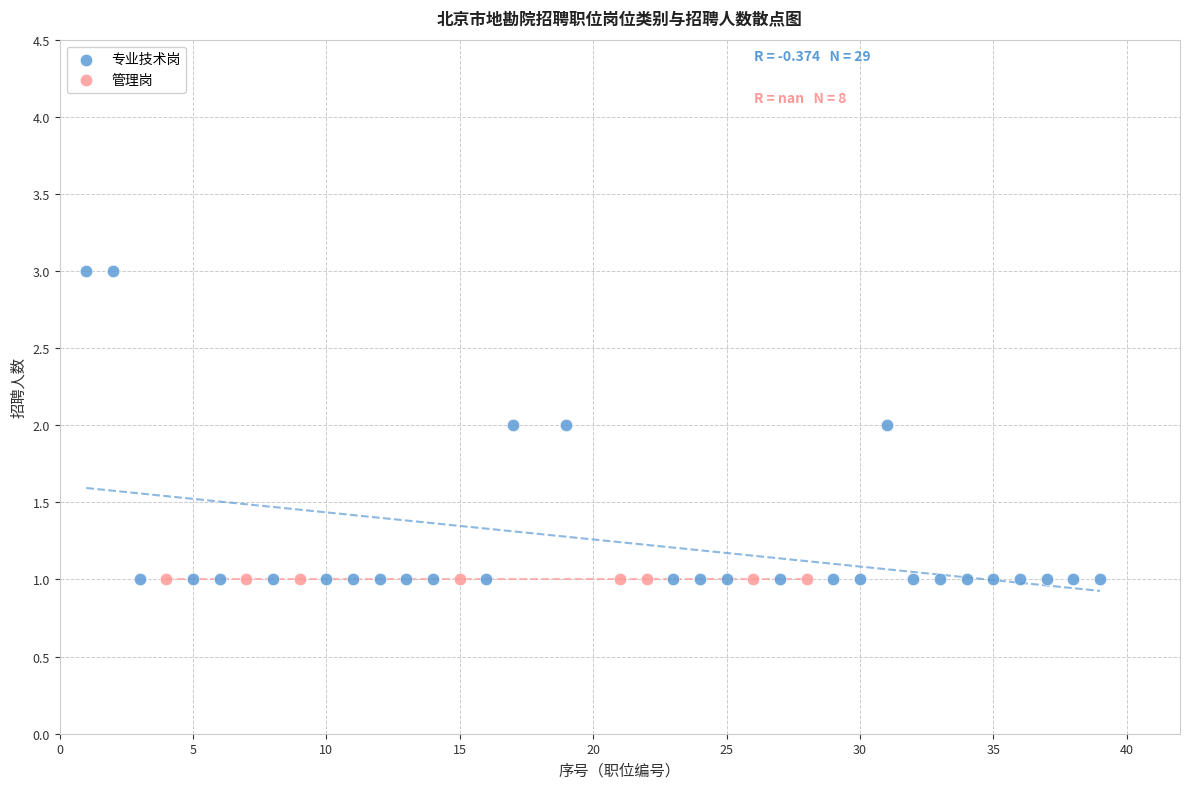

Which series contains the highest Y value?

专业技术岗